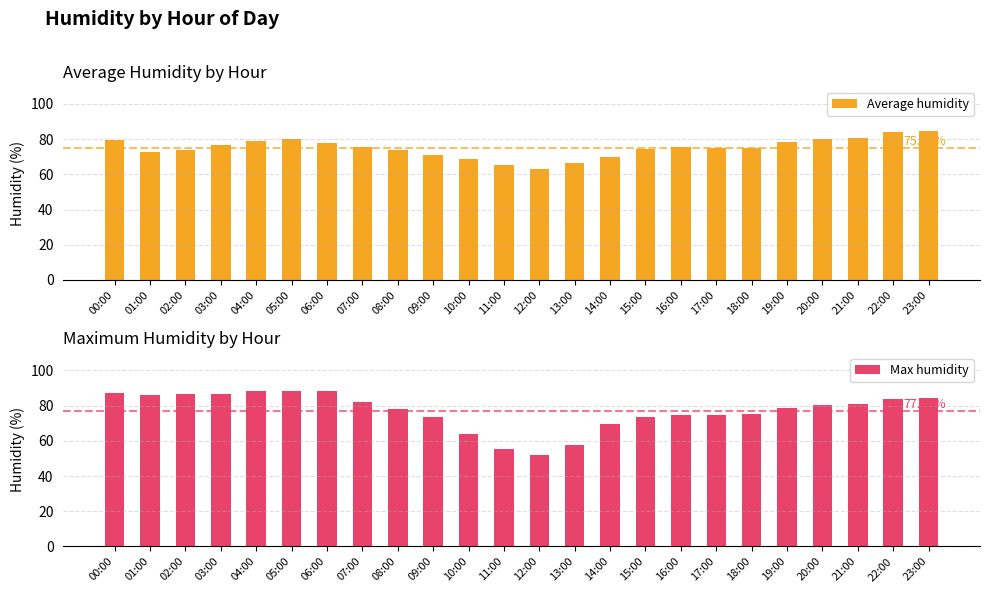

How many data points in Average humidity are above 75?

13